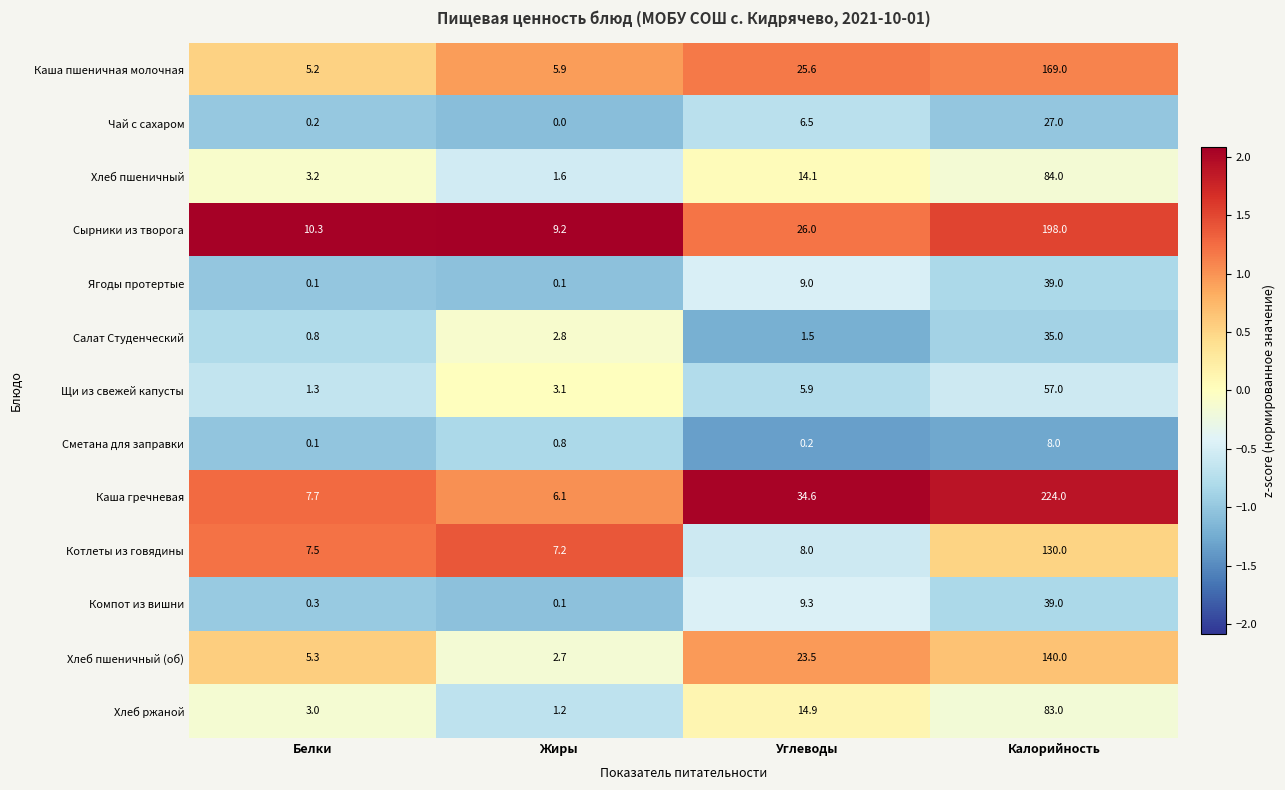

List the labels in order of Салат Студенческий value, largest first.

Калорийность, Жиры, Углеводы, Белки